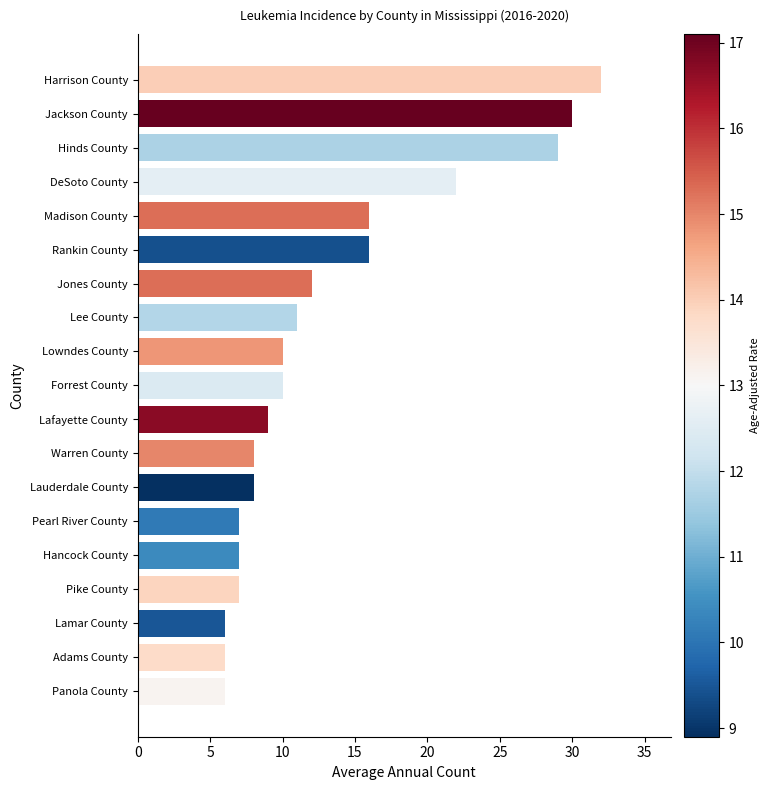

What is the maximum value shown in the chart?

32